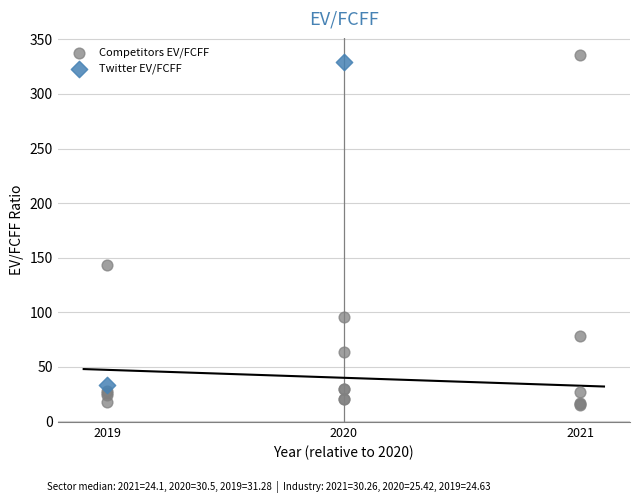

Which series reaches the maximum Y coordinate?

Competitors EV/FCFF